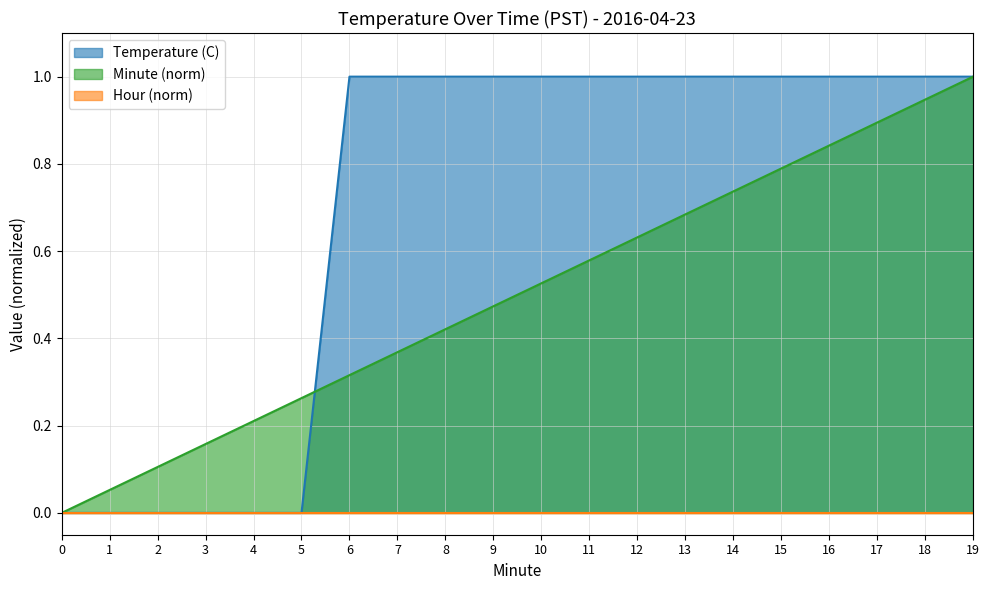

Which series has the widest spread of values?

Temperature (C)